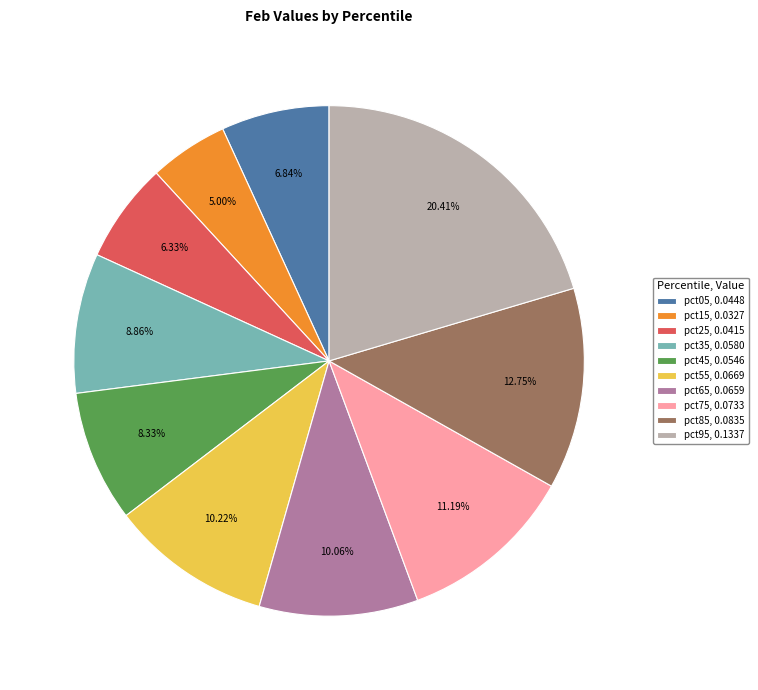

Which category has the smallest portion of the pie?

pct15